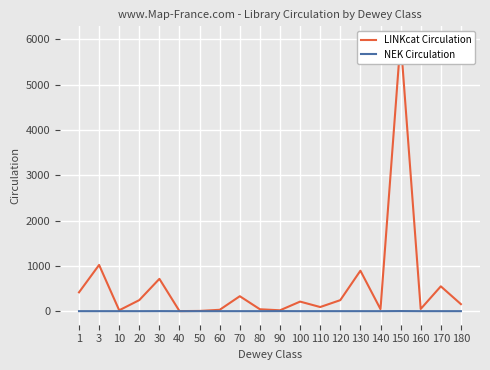

True or false: LINKcat Circulation has a value of 5 at 50.

True